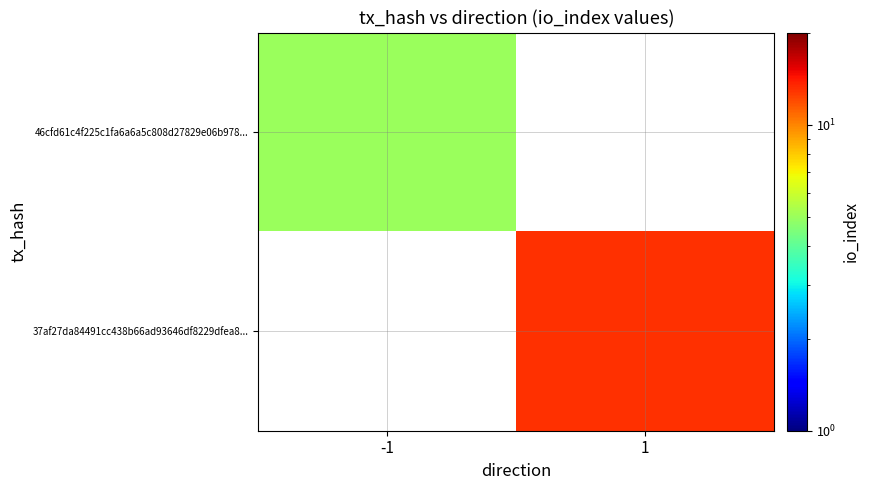

List the series in order of their overall mean, highest first.

46cfd61c4f225c1fa6a6a5c808d27829e06b978..., 37af27da84491cc438b66ad93646df8229dfea8...